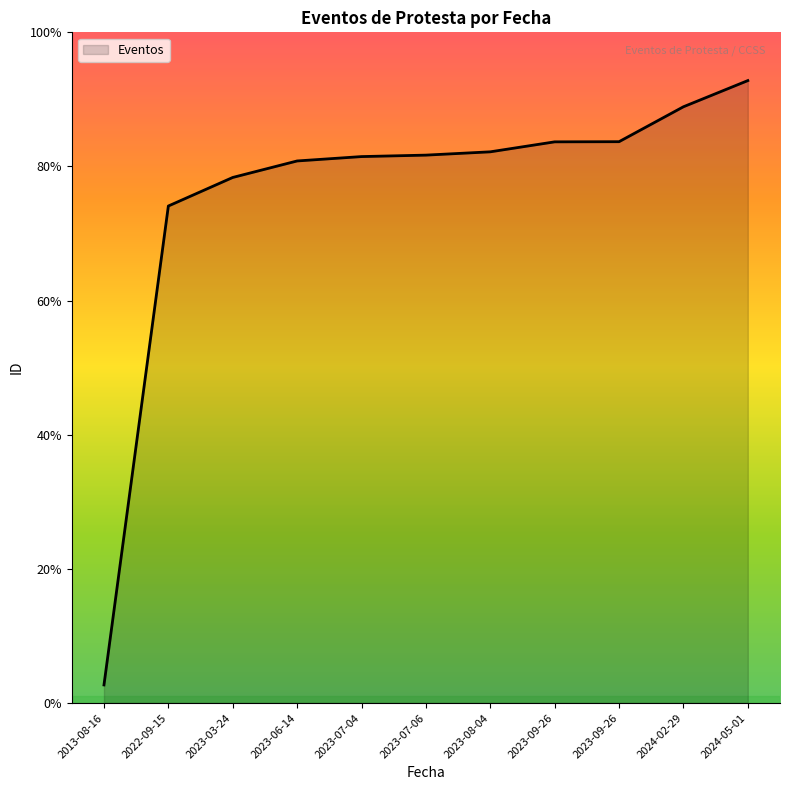

Does the chart have visible grid lines?

No